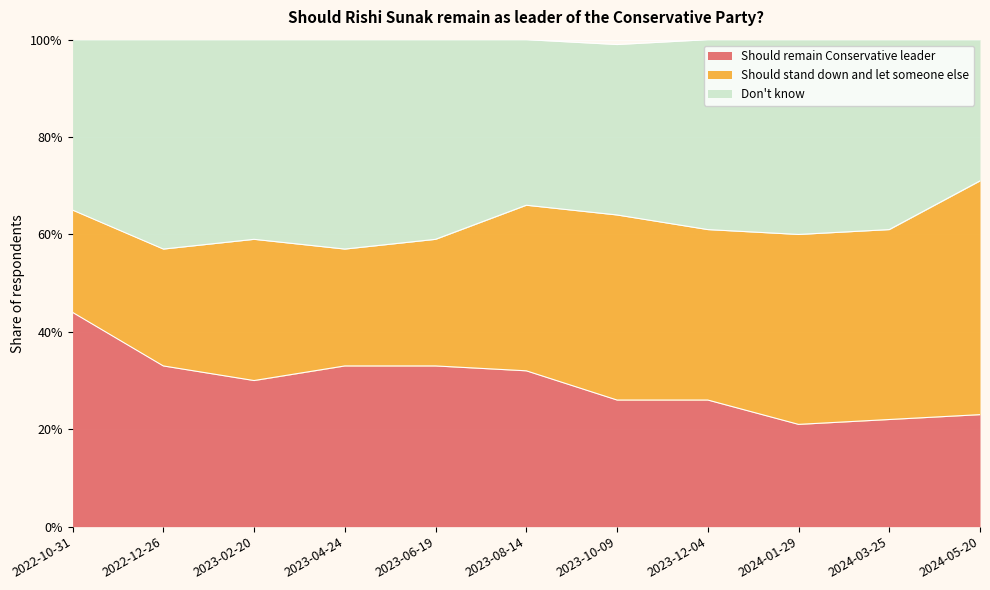

What are all the series names shown in the legend?

Should remain Conservative leader, Should stand down and let someone else, Don't know